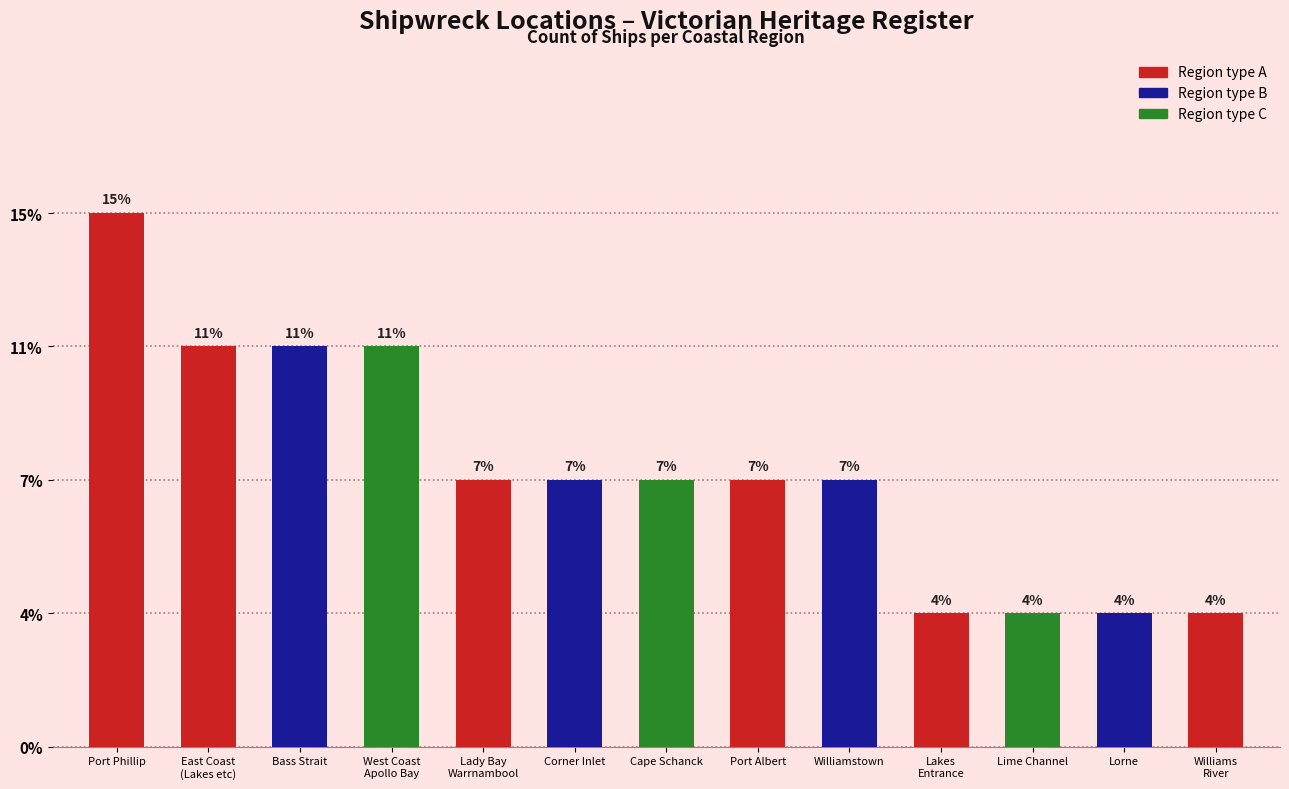

What is the label of the 10th bar from the left?

Lakes
Entrance